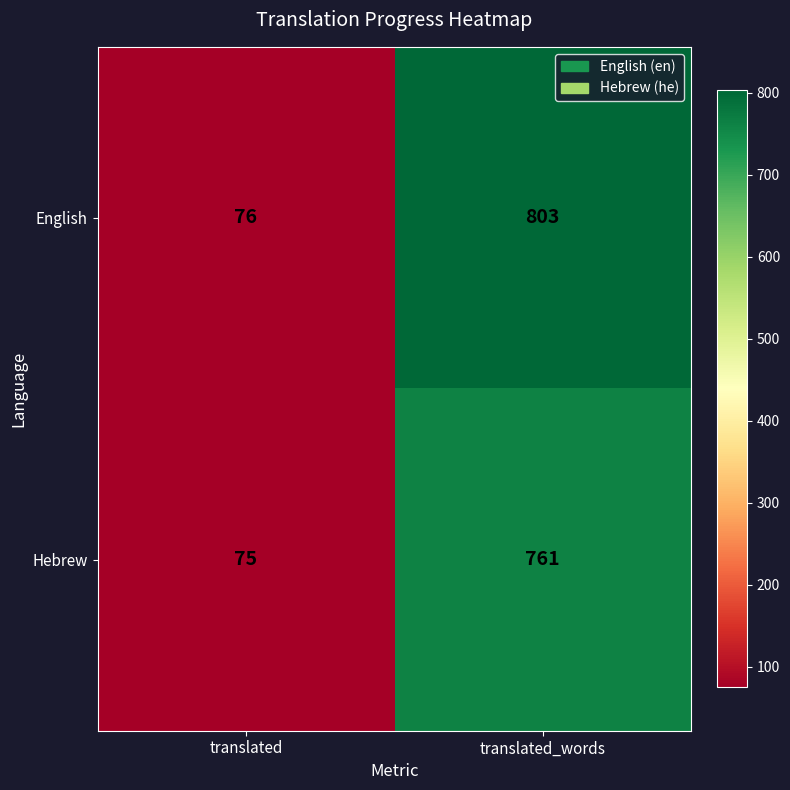

At which category does the chart reach its minimum across all series?

translated